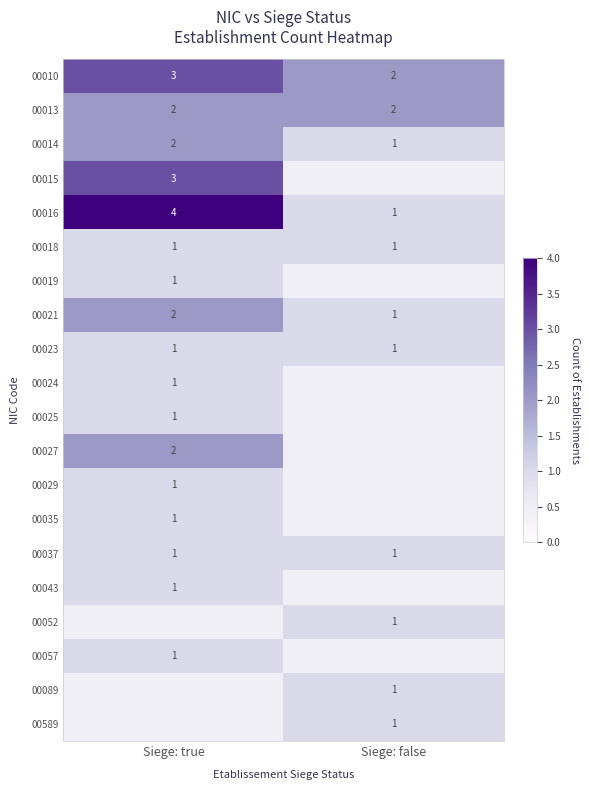

Count the number of categories in the chart.

2